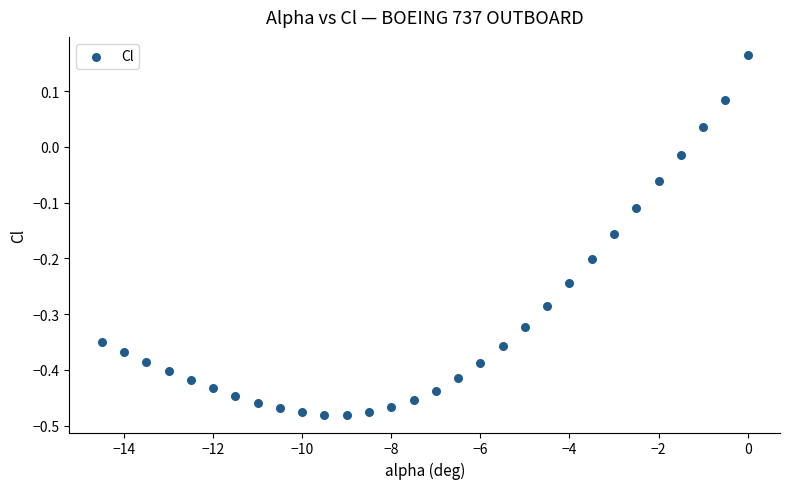

What is the range of X values (max minus min)?

14.5